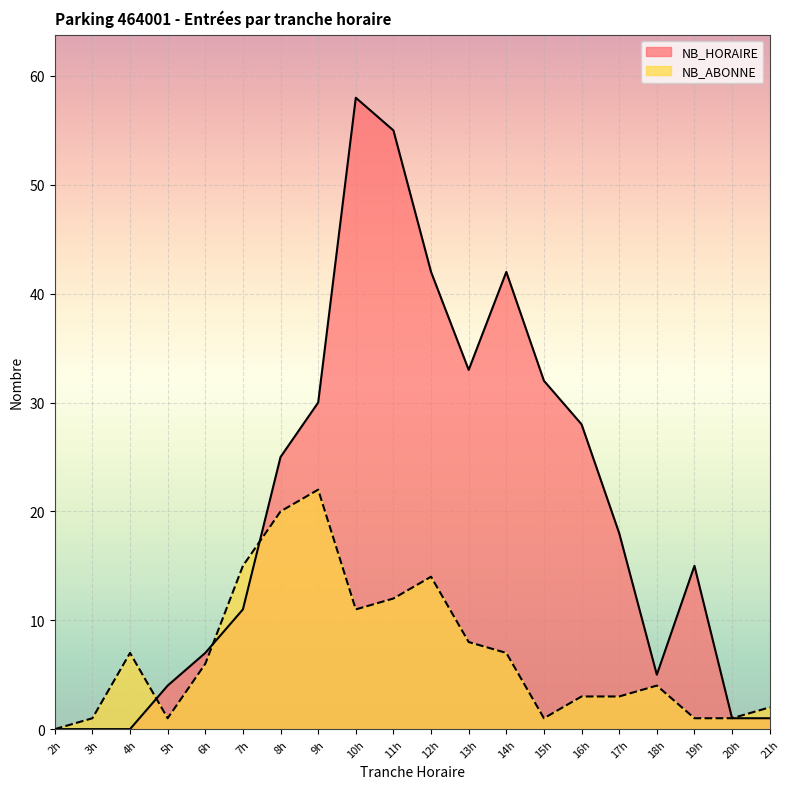

How many intersections are there between NB_HORAIRE and NB_ABONNE?

3